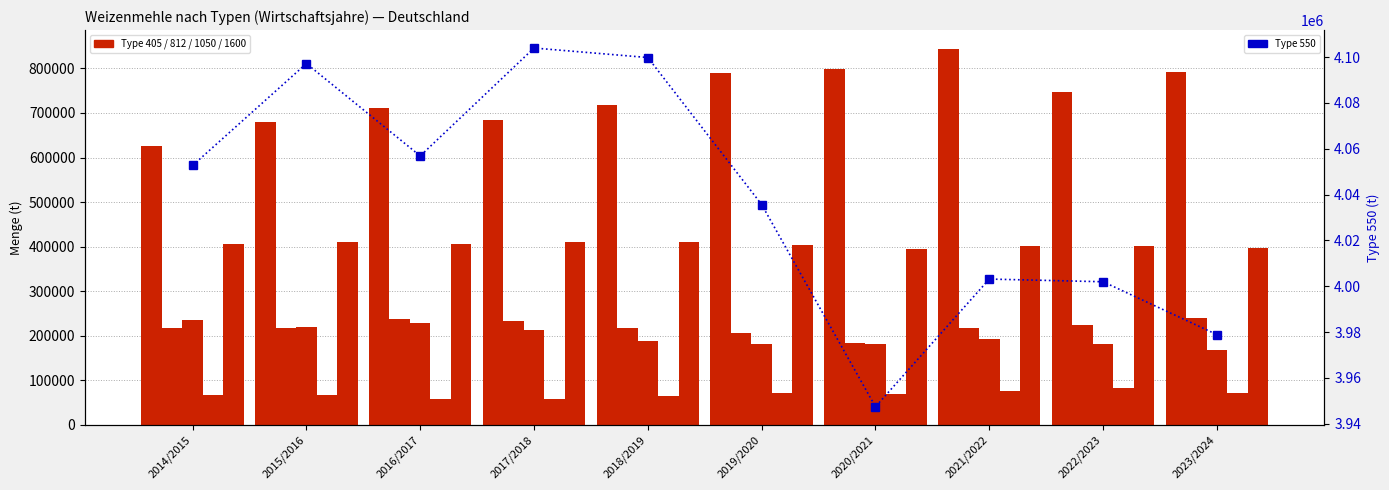

Rank the series at 2016/2017 from lowest to highest value.

Type 1600, Type 1050, Type 812, Type 550 (÷10), Type 405, Type 550